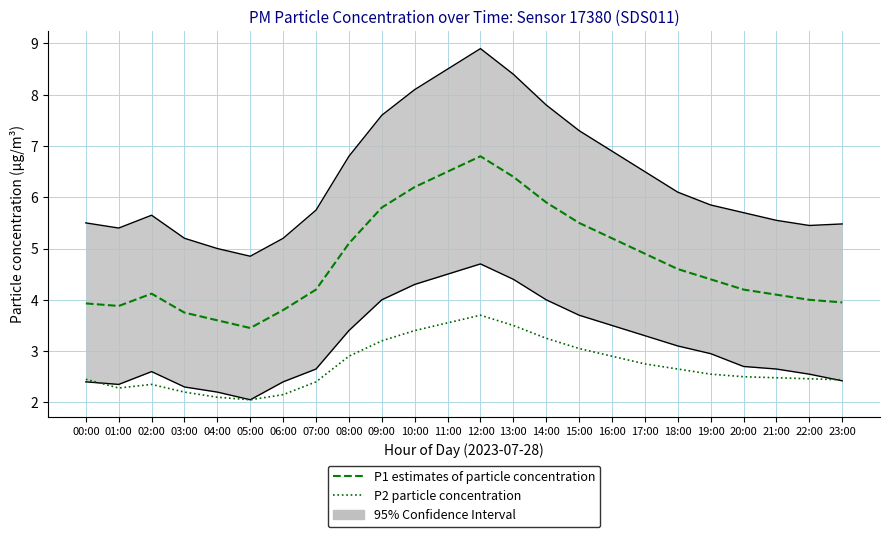

The P2 particle concentration series shows 3.7 at 12:00. True or false?

True